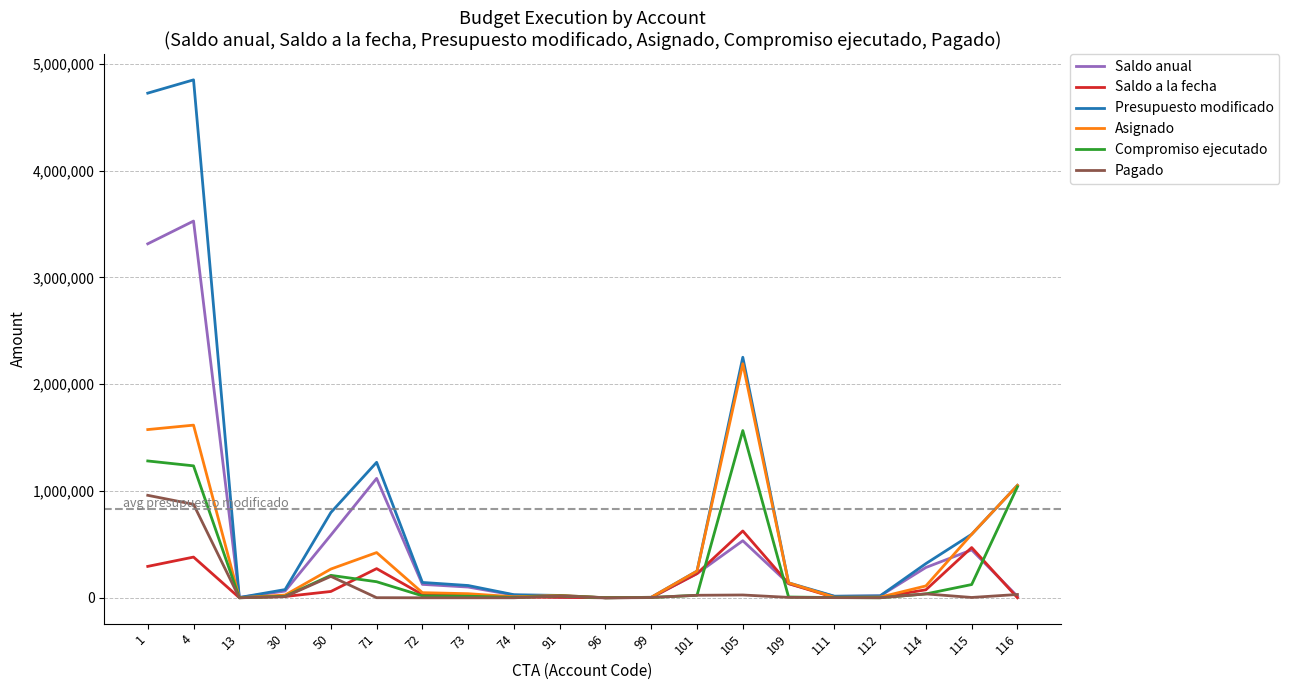

True or false: Presupuesto modificado has more than 2 interior local peaks.

True